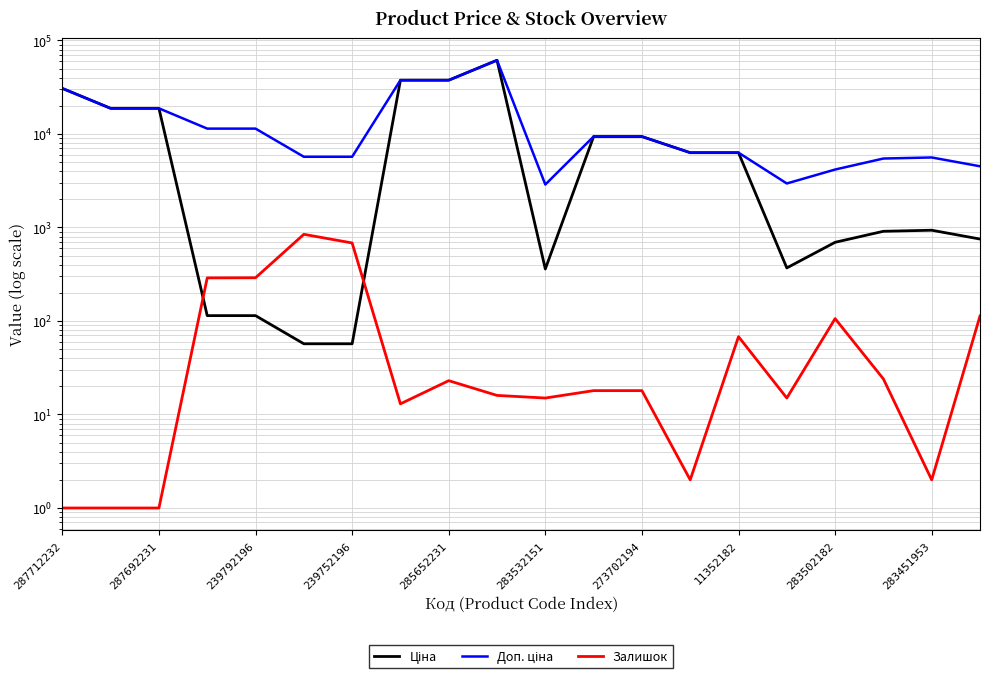

True or false: Ціна and Доп. ціна cross at least once.

False